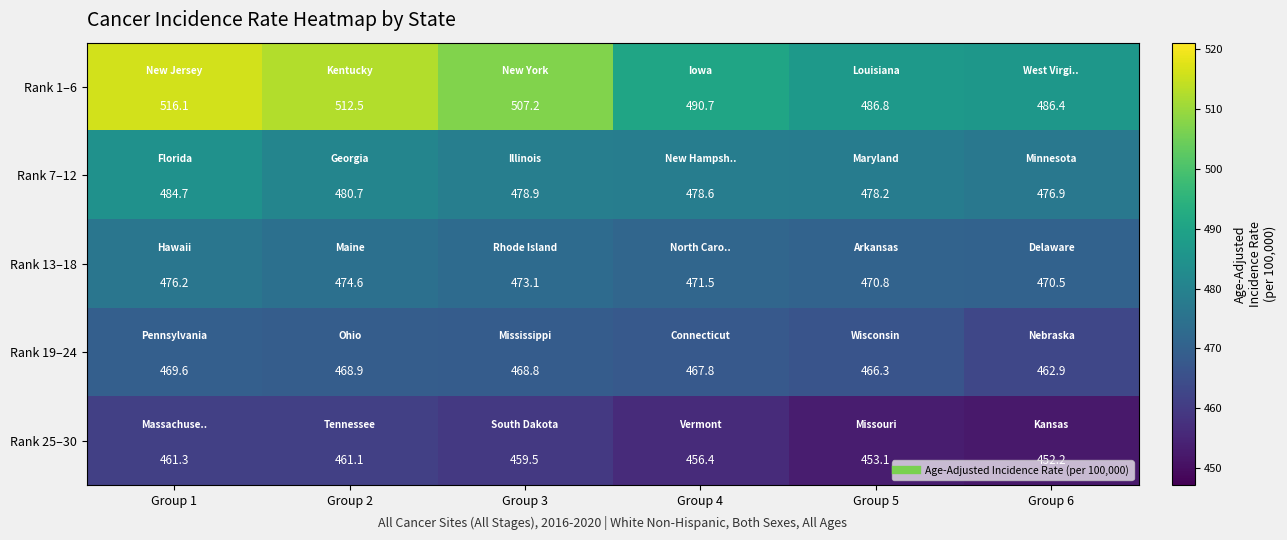

What is the average value of the Rank 25–30 series?

457.3